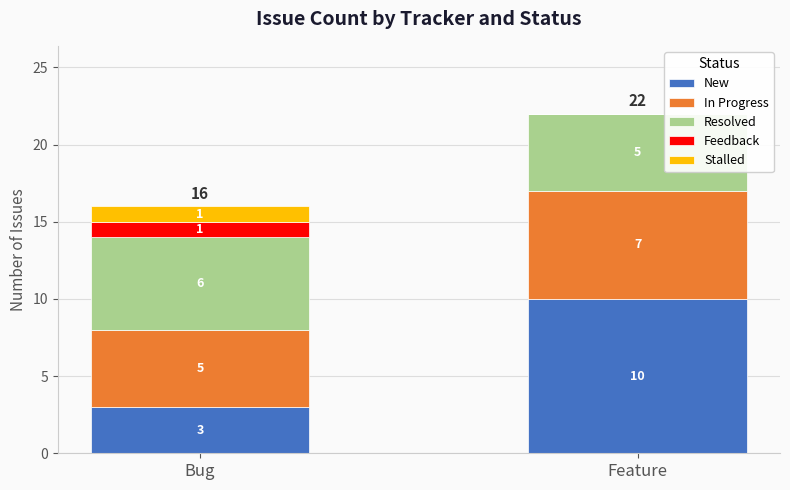

At which category is the sum across all series the highest?

Feature